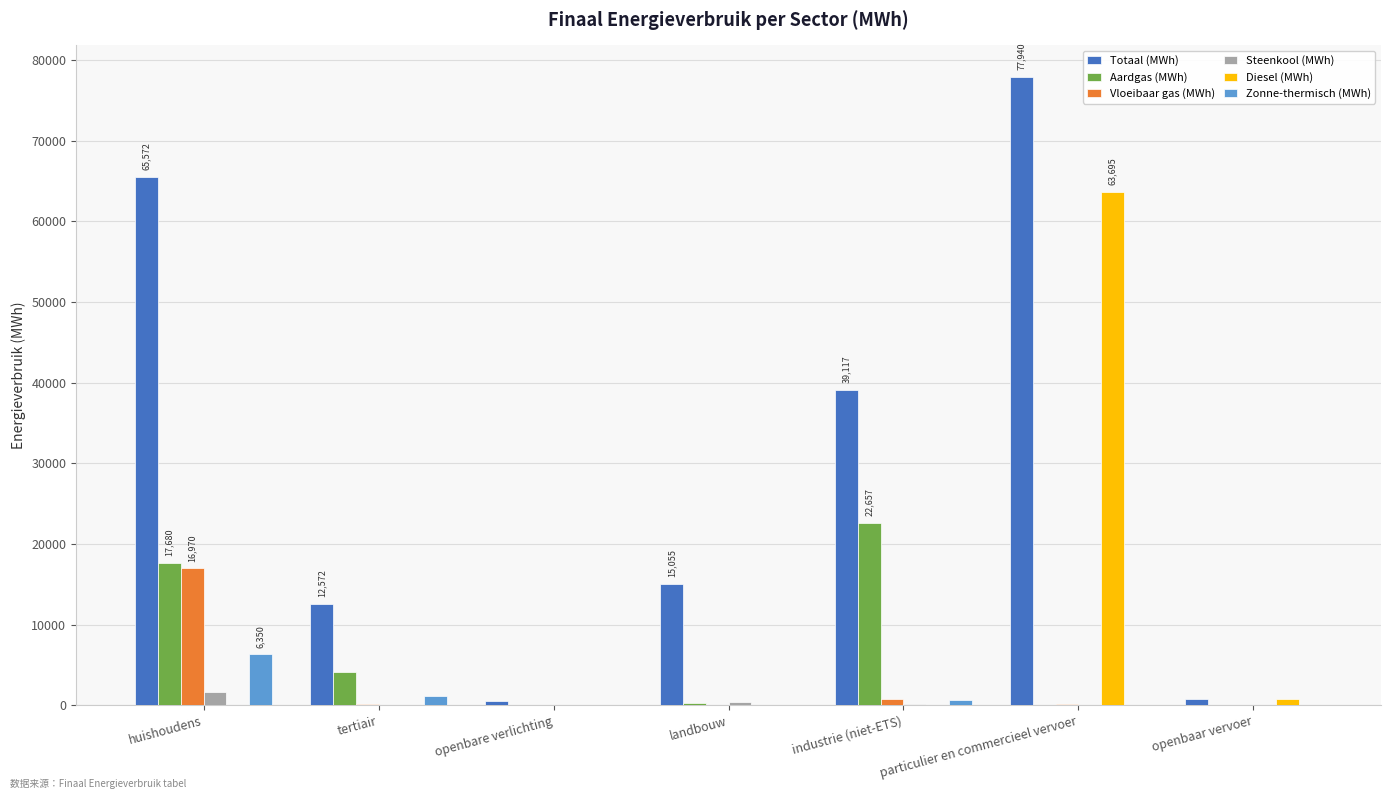

At which category is the sum across all series the highest?

particulier en commercieel vervoer